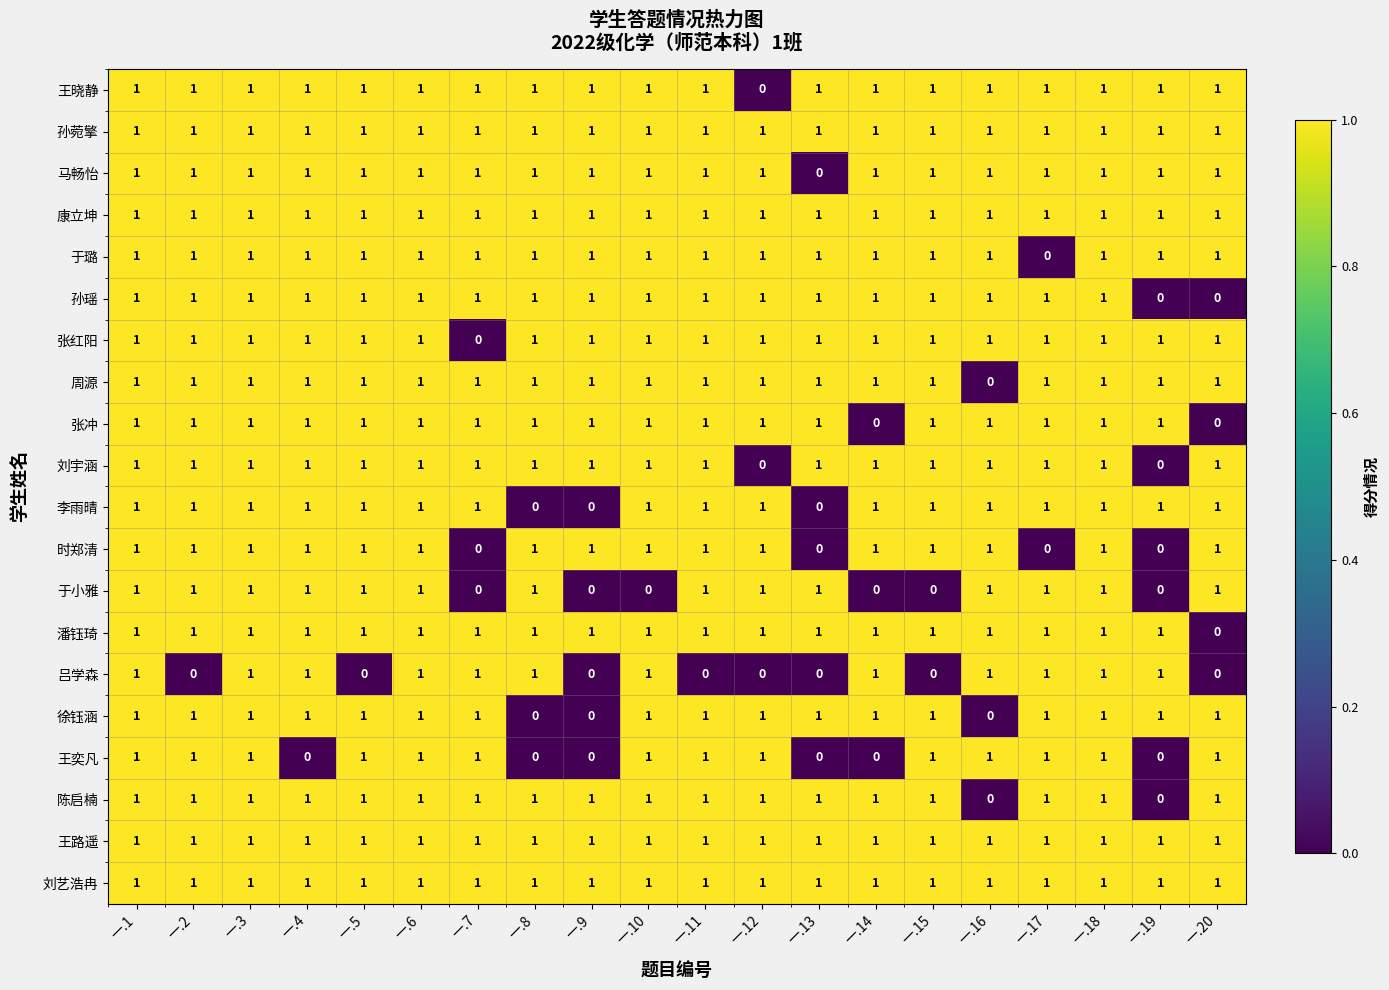

What is the sum of all 刘艺浩冉 values?

20